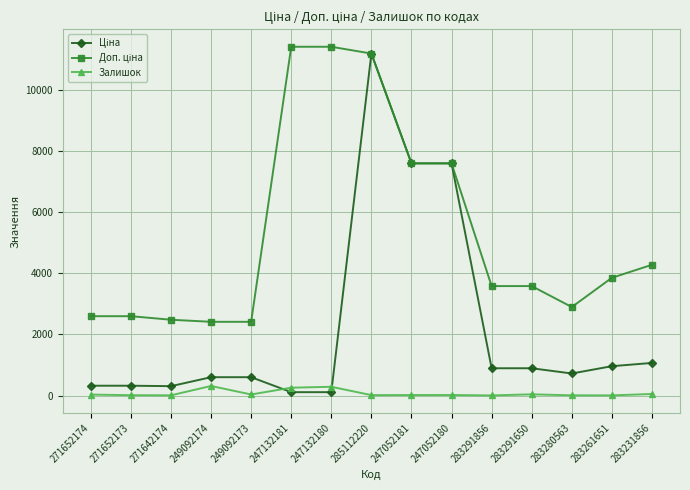

How many distinct data groups are displayed?

3